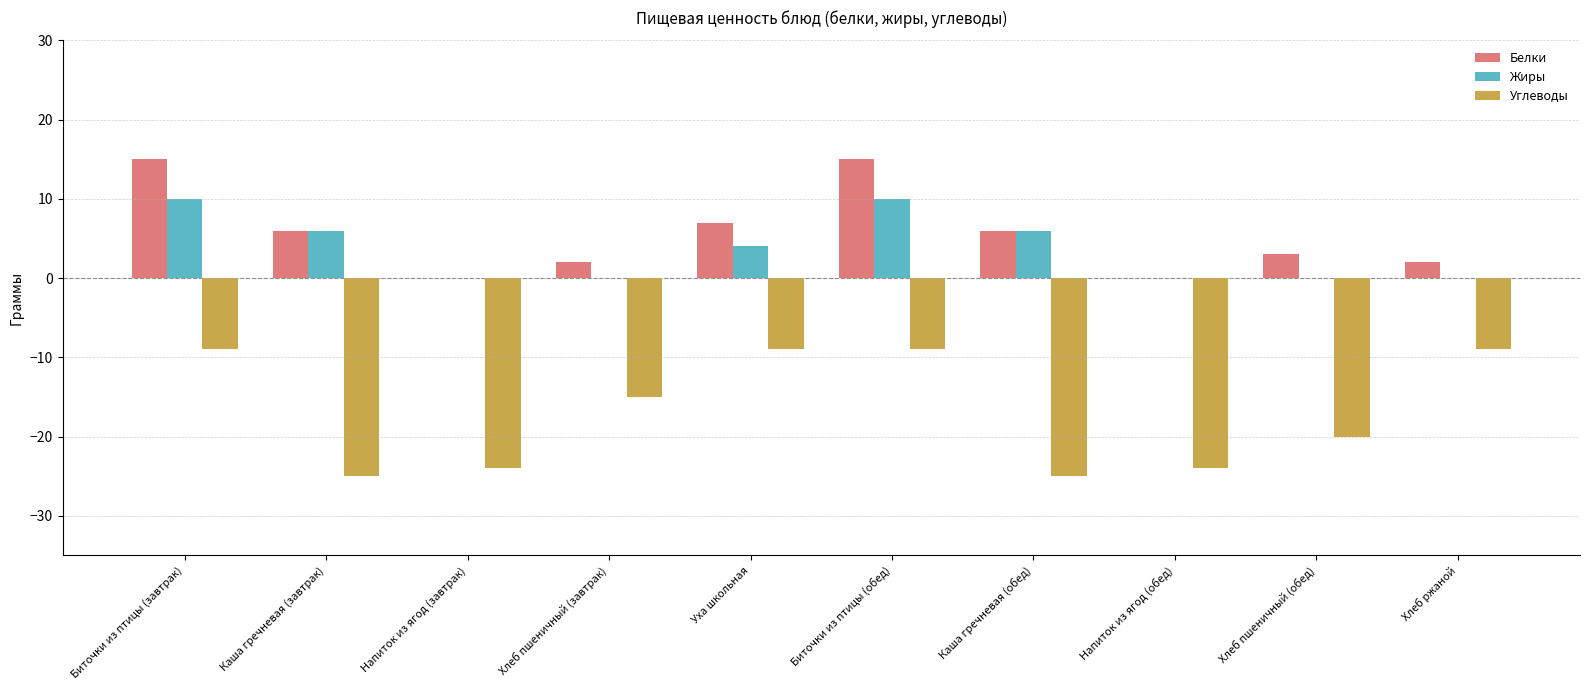

What is the total value across all series at Каша гречневая (обед)?

-13